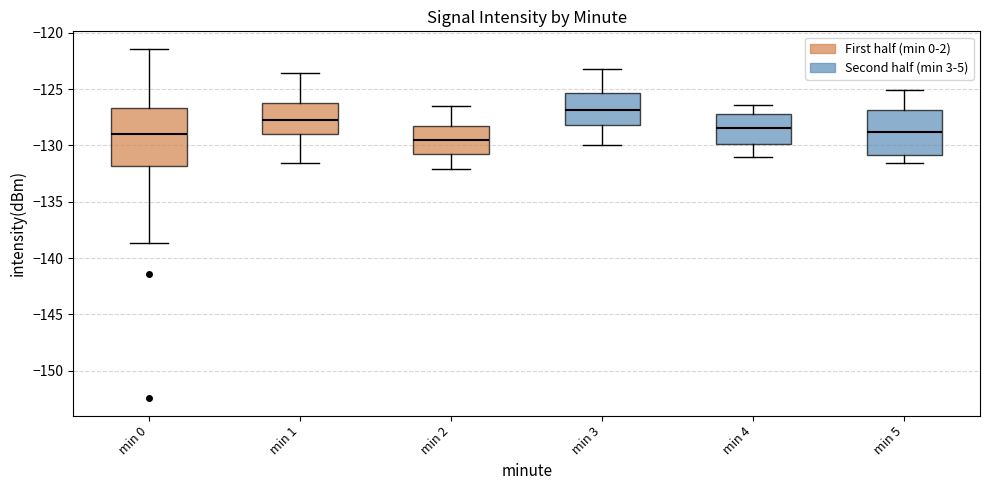

Reading left to right, read every box against the y-axis: the position of its median line, the range the box covers, and the ends of its whiskers. The values are not printed on the chart, so give them approximately, as read against the axis.

min 0: median -129.0, box -132.0 to -126.5, whiskers -138.5 to -121.5
min 1: median -128.0, box -129.0 to -126.5, whiskers -131.5 to -123.5
min 2: median -129.5, box -131.0 to -128.5, whiskers -132.0 to -126.5
min 3: median -127.0, box -128.0 to -125.5, whiskers -130.0 to -123.0
min 4: median -128.5, box -130.0 to -127.0, whiskers -131.0 to -126.5
min 5: median -129.0, box -131.0 to -127.0, whiskers -131.5 to -125.0